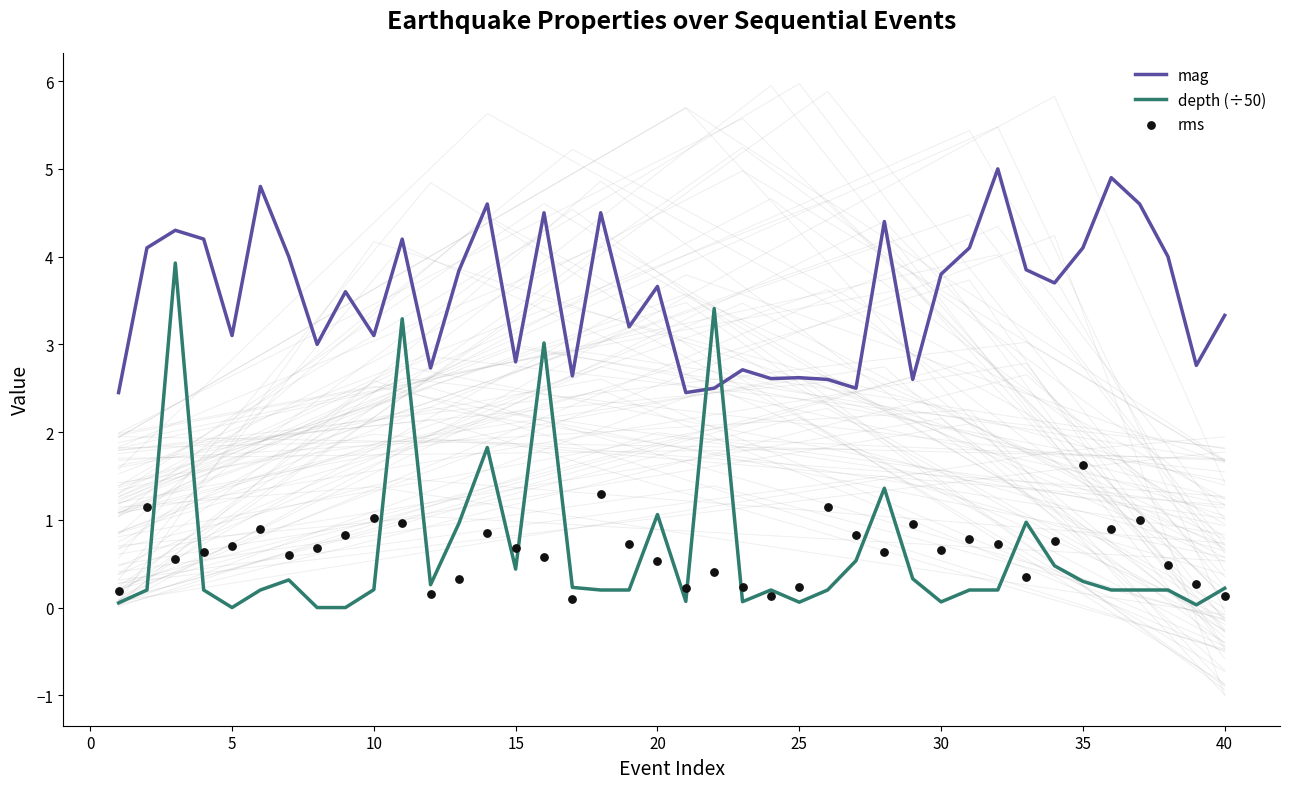

Which series reaches the maximum Y coordinate?

mag